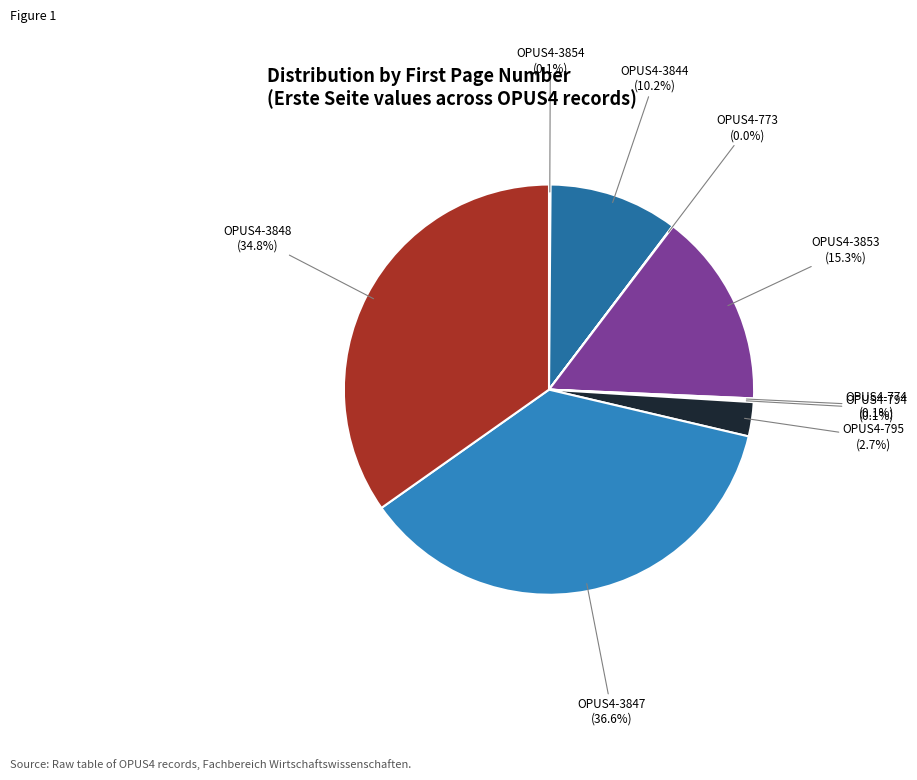

What is the ratio of the value at OPUS4-3848 to the value at OPUS4-3853?

2.3